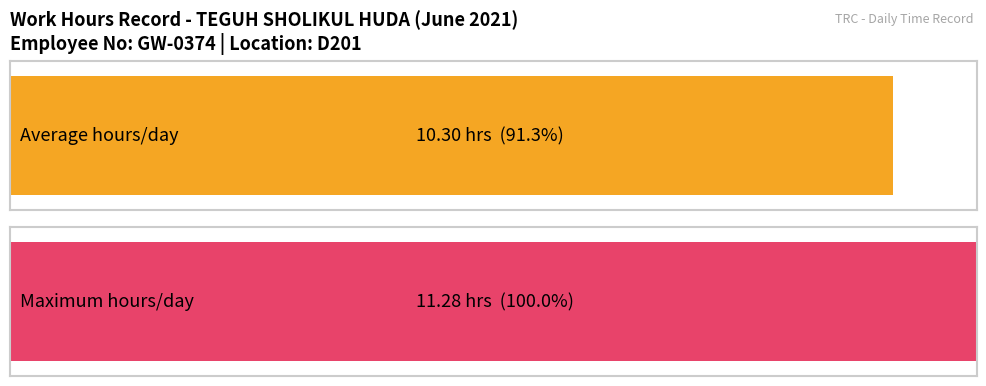

At which label does the data first exceed 11?

2